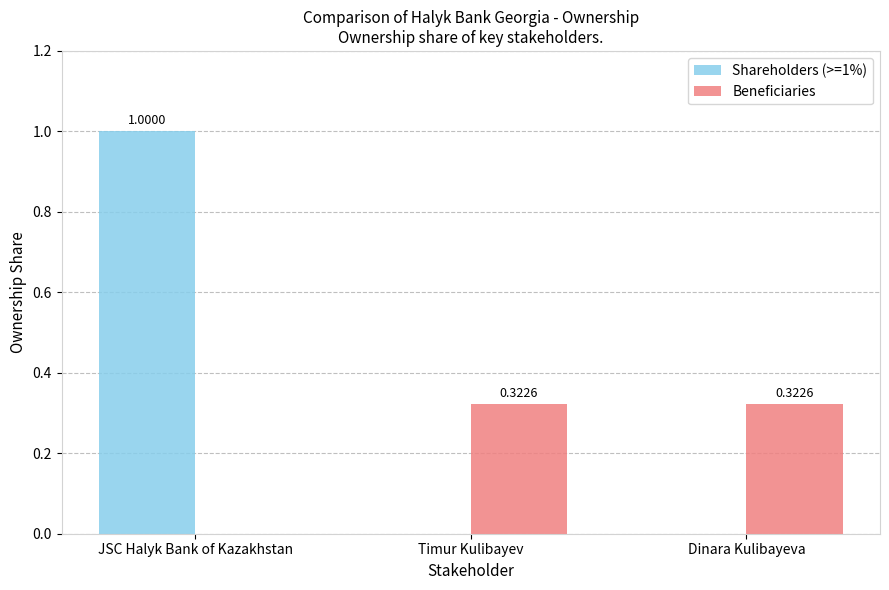

Is the value of Beneficiaries at Dinara Kulibayeva greater than the value of Shareholders (>=1%) at Dinara Kulibayeva?

Yes